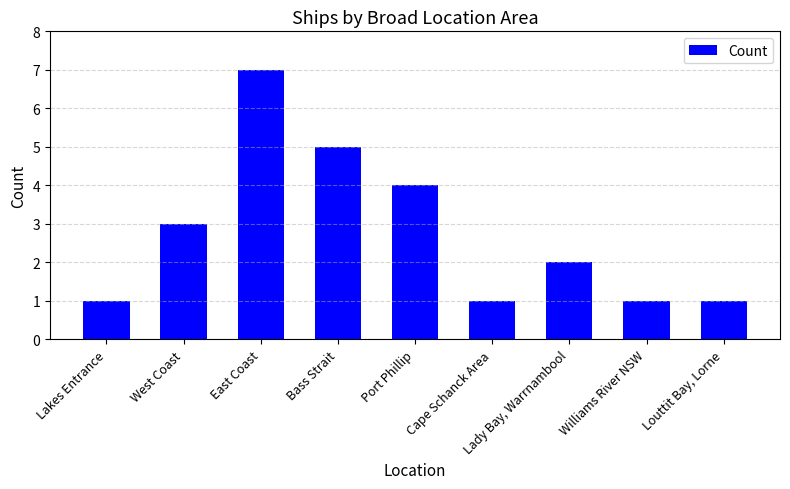

At which label is the value closest to 4?

Port Phillip